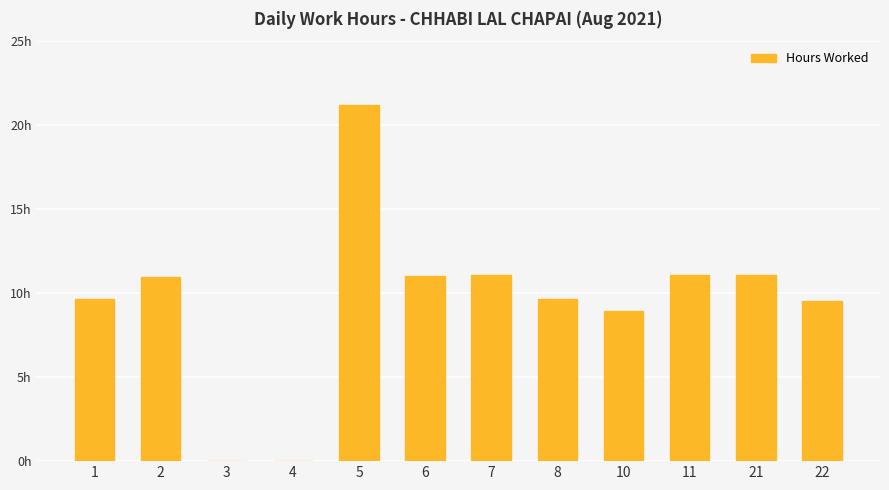

The value at 11 is 7.1. True or false?

False